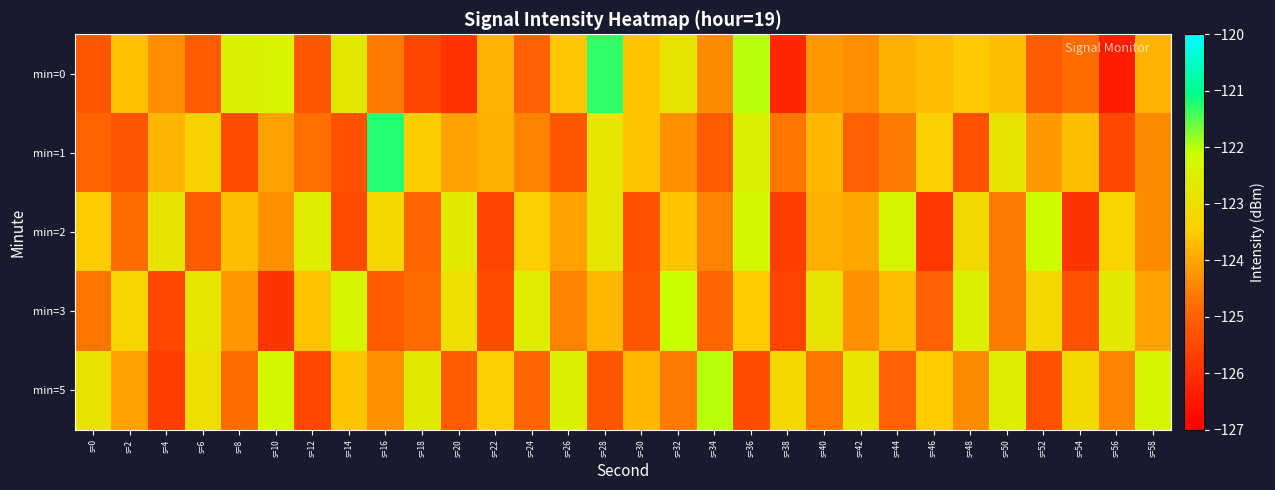

At which category is the sum across all series the highest?

s=36